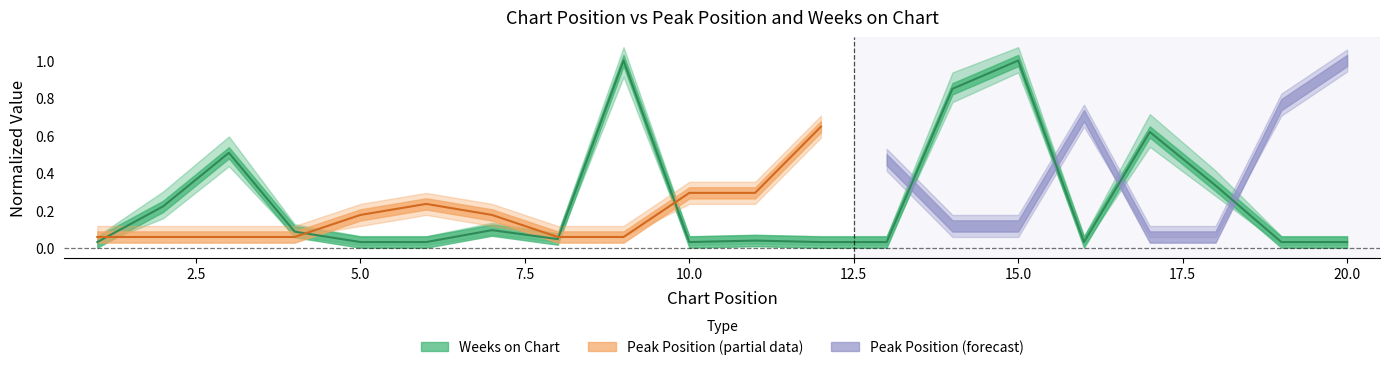

Rank the categories by value from highest to lowest.

9, 15, 14, 17, 3, 18, 2, 7, 4, 8, 11, 1, 5, 6, 10, 12, 13, 16, 19, 20